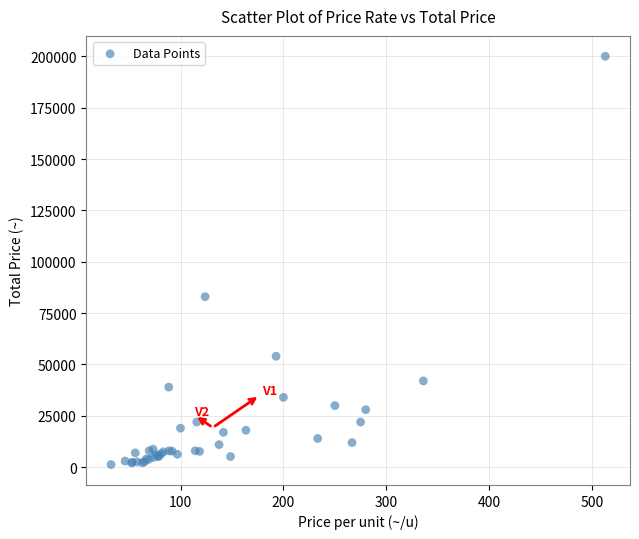

What Y value in the scatter plot is closest to 100650?

83000